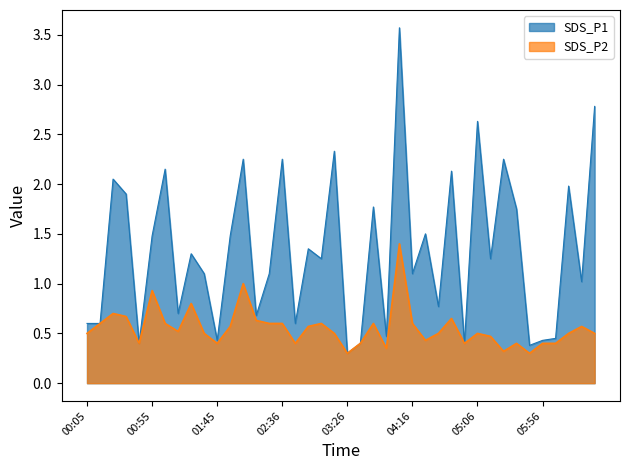

What is the approximate value of SDS_P2 at 00:15?

0.6